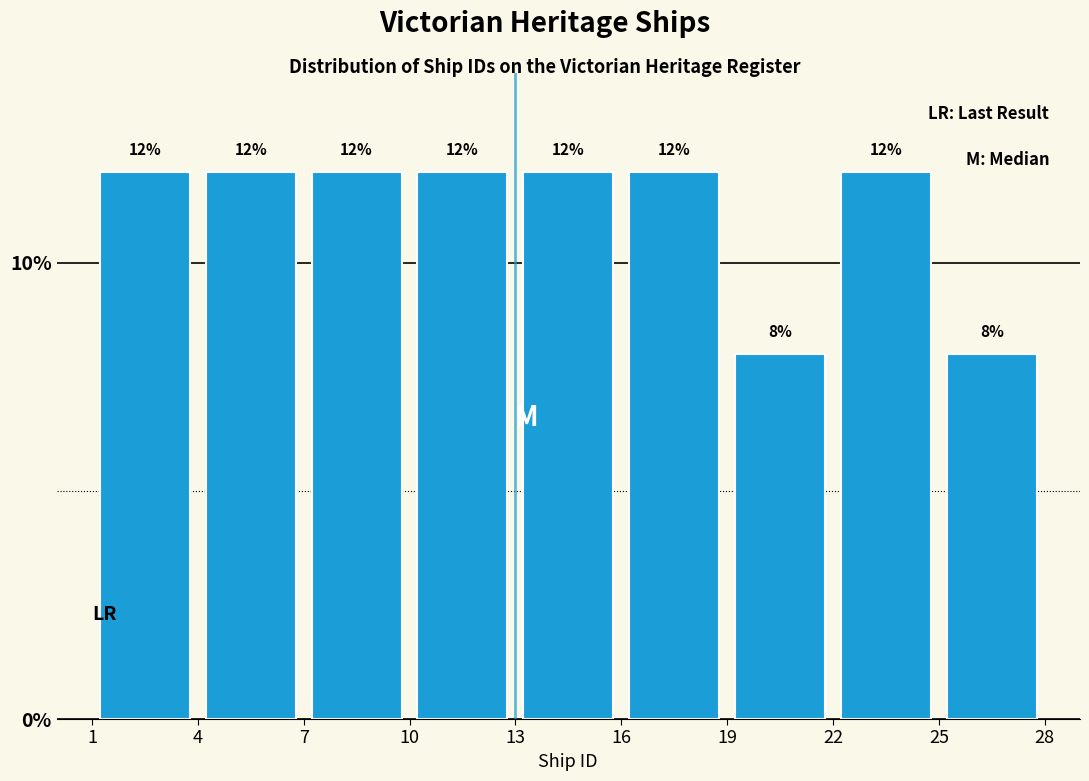

How tall is the bar that spans 25 to 28 on the x-axis?

8